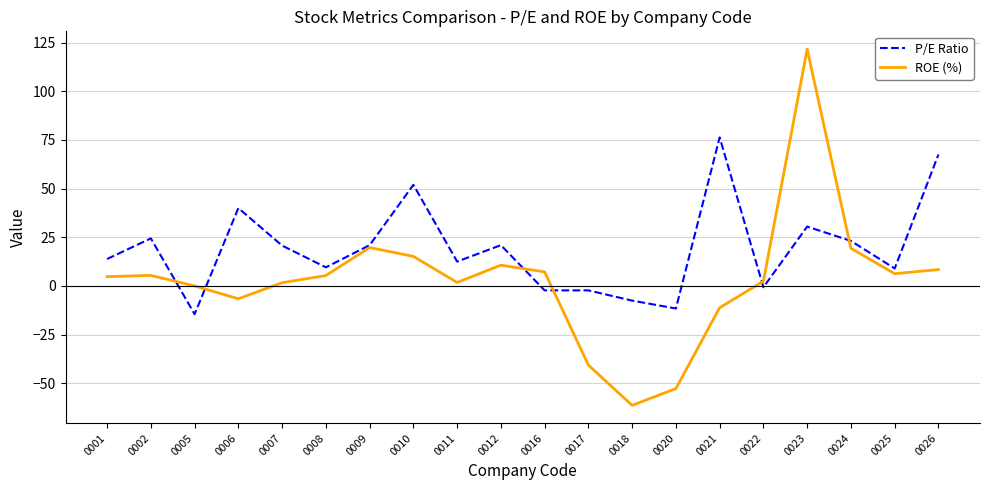

Is it true that P/E Ratio equals 20.7 at 0007?

True